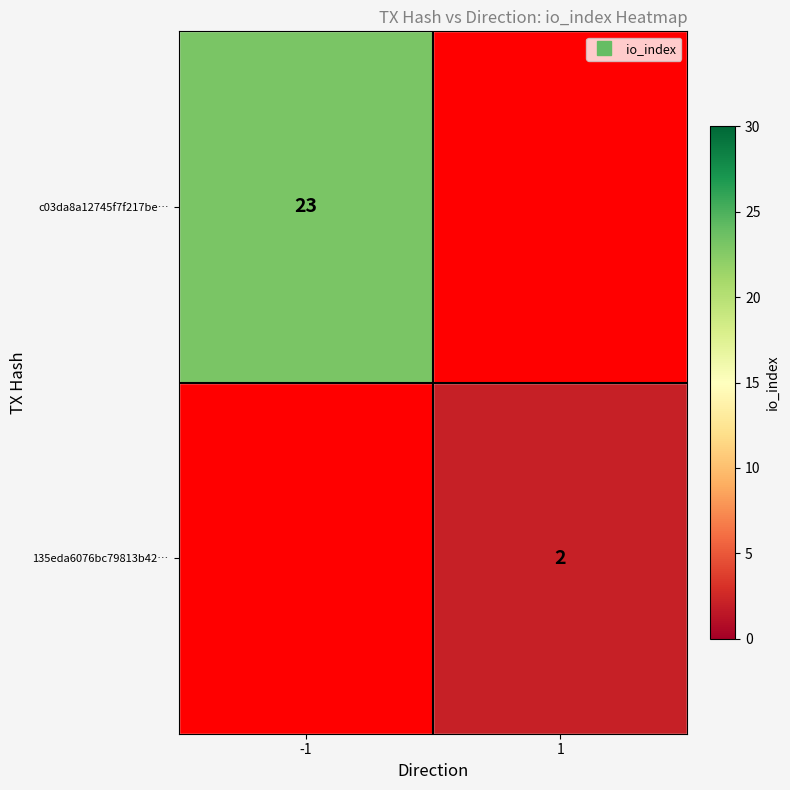

What is the approximate value of 135eda6076bc79813b42… at 1?

2